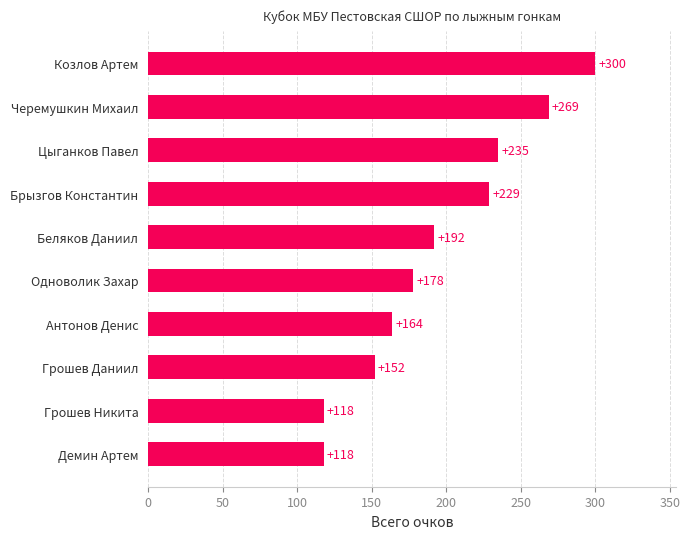

Where is the data nearest to the value 209?

Беляков Даниил